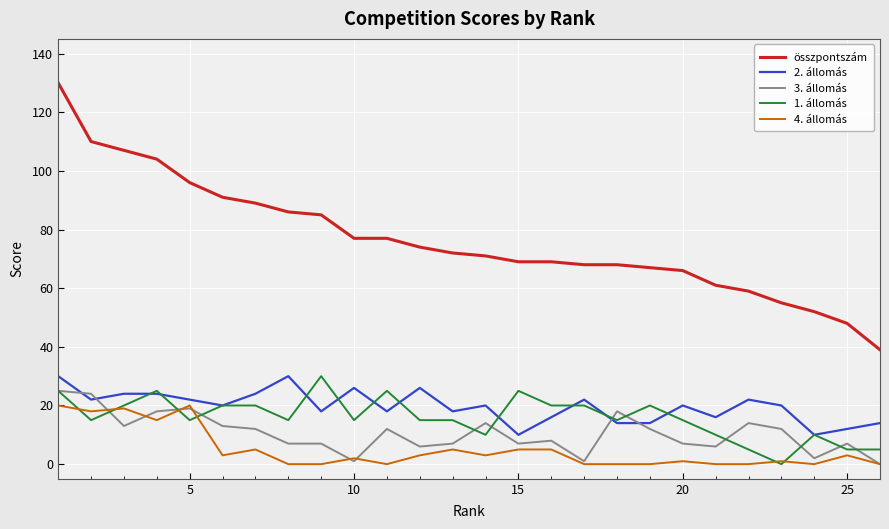

Which series has the largest total across all categories?

összpontszám